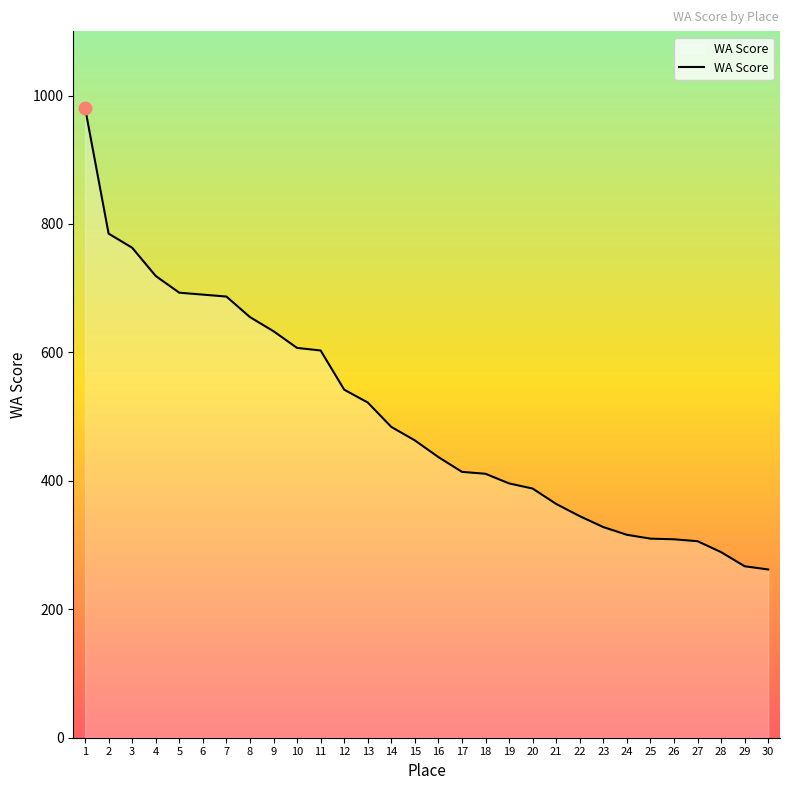

What is the change in value from 4 to 7?

-32